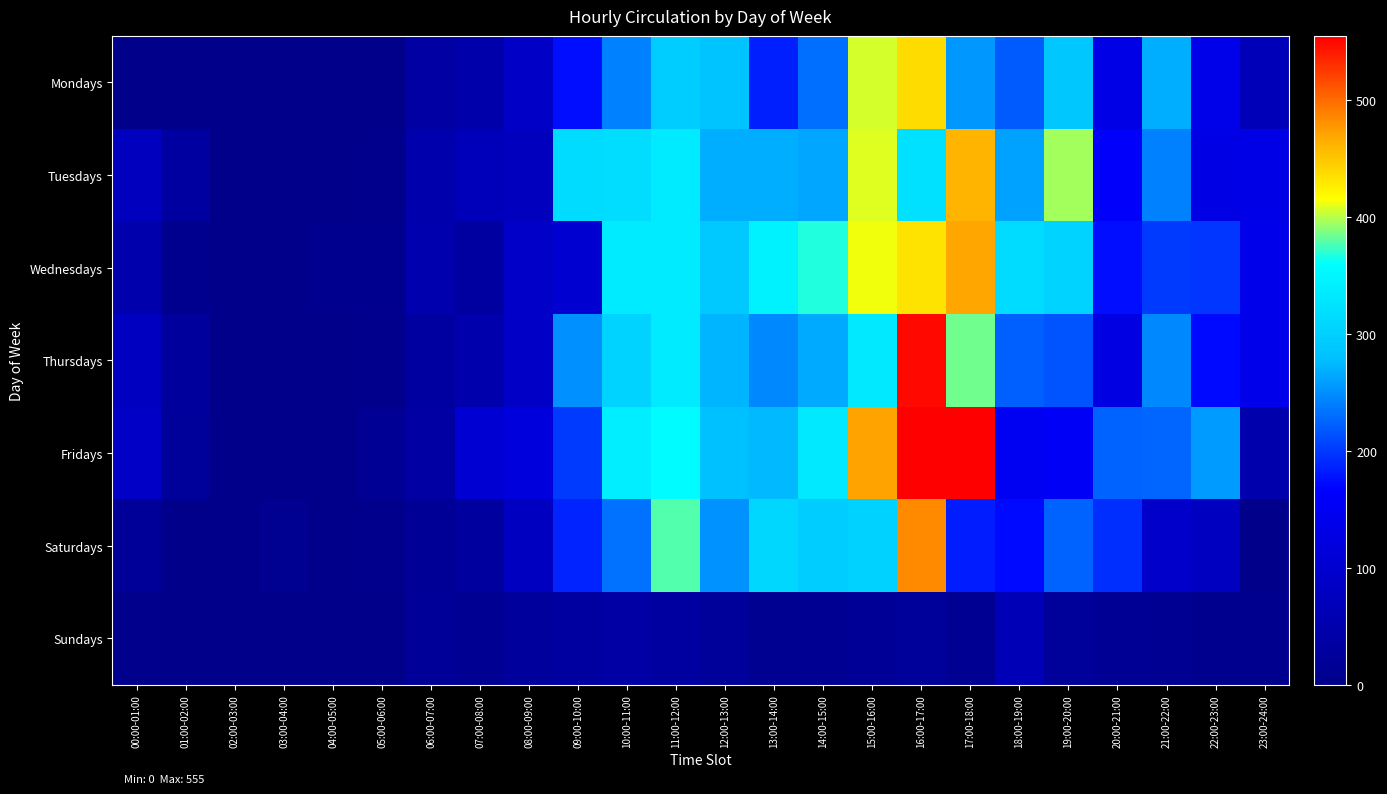

How many categories are shown in the chart?

24